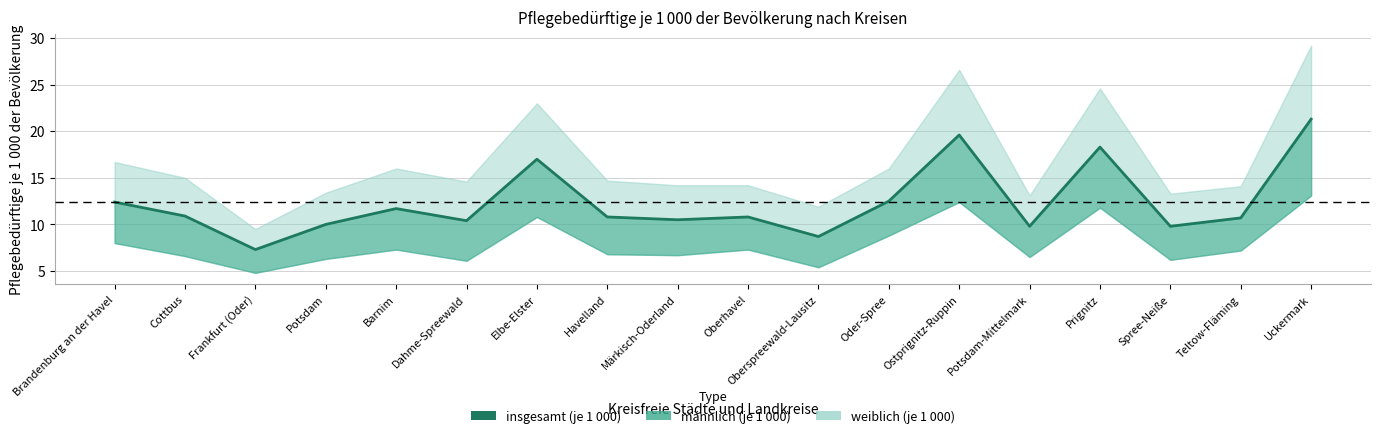

What is the difference between the values at Oder-Spree and Elbe-Elster?

4.5